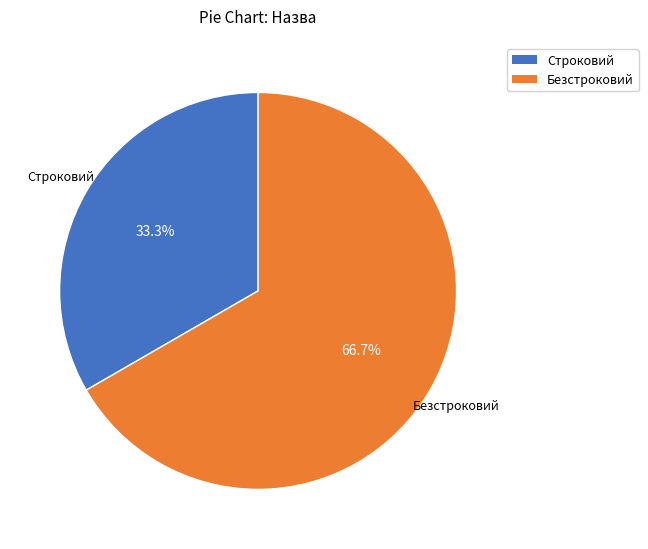

Between Безстроковий and Строковий, which is larger?

Безстроковий